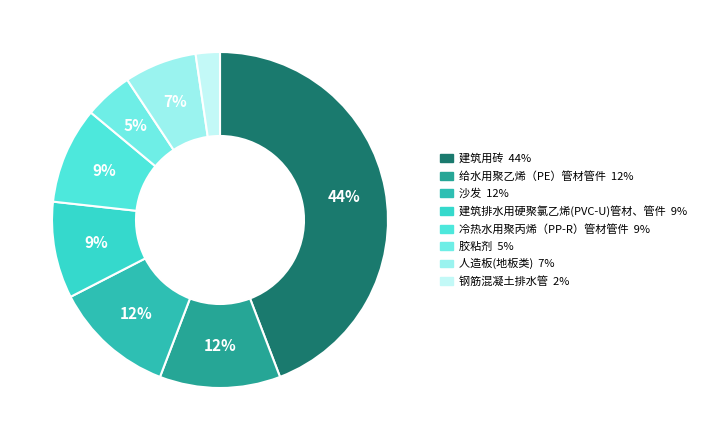

How many segments does this pie chart have?

8